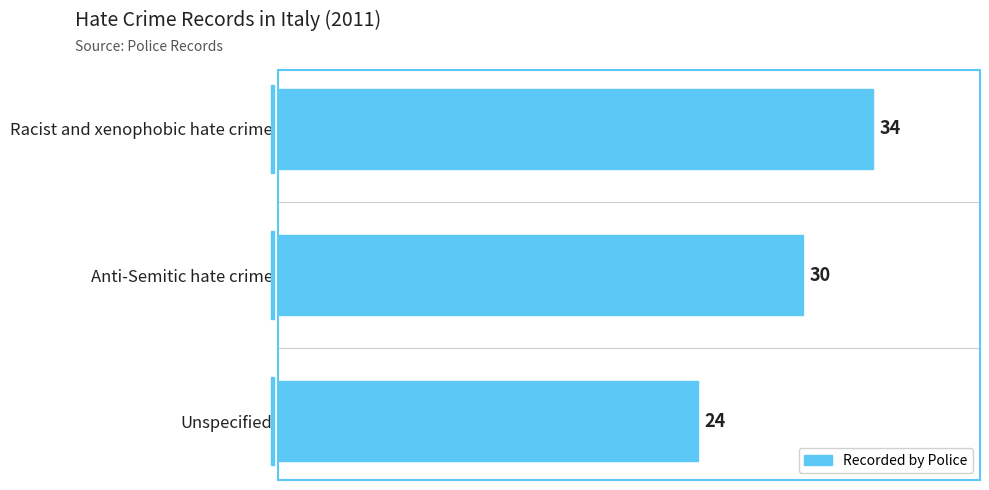

What is the minimum value shown in the chart?

24